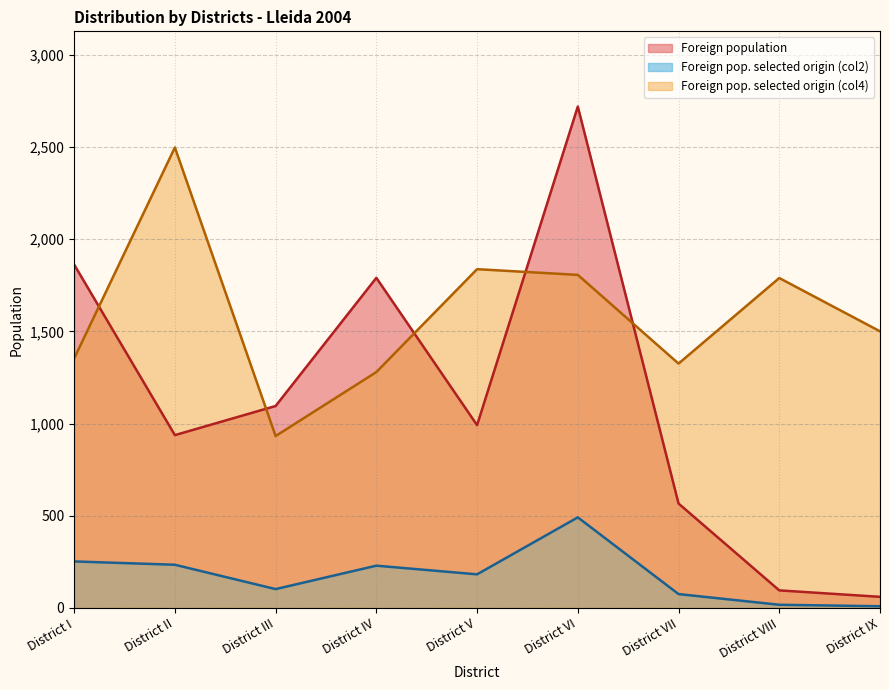

The Foreign pop. selected origin (col2) series shows 268 at District V. True or false?

False